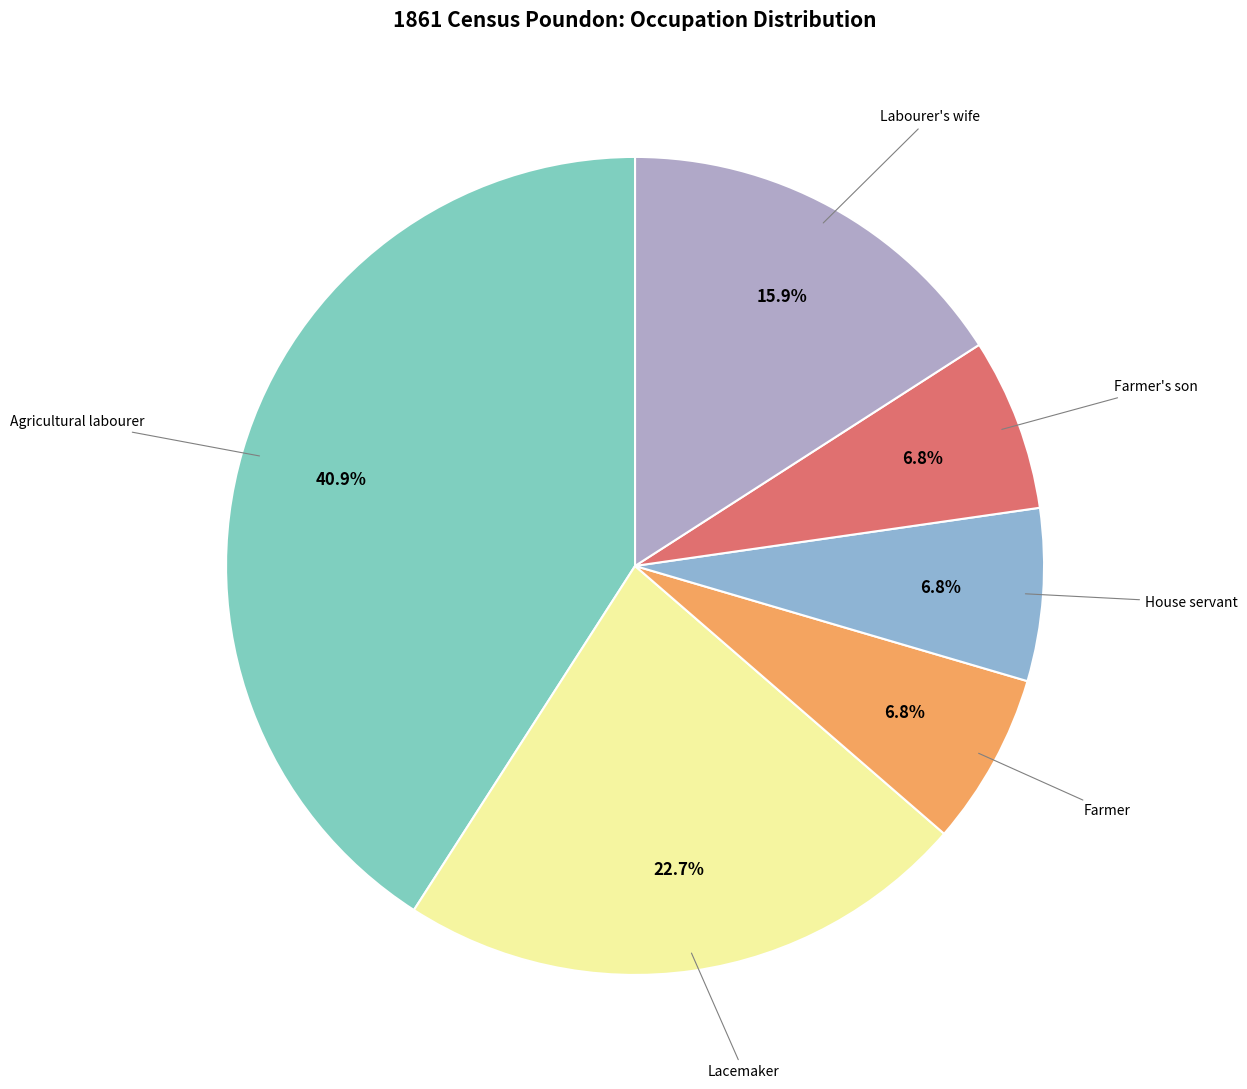

Which category has the biggest portion of the pie?

Agricultural labourer